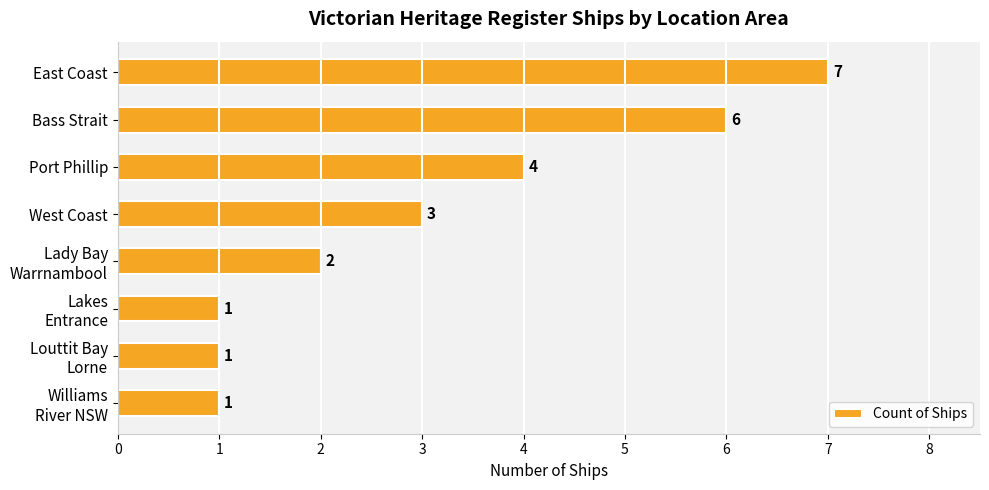

Which has a higher value, Bass Strait or Port Phillip?

Bass Strait